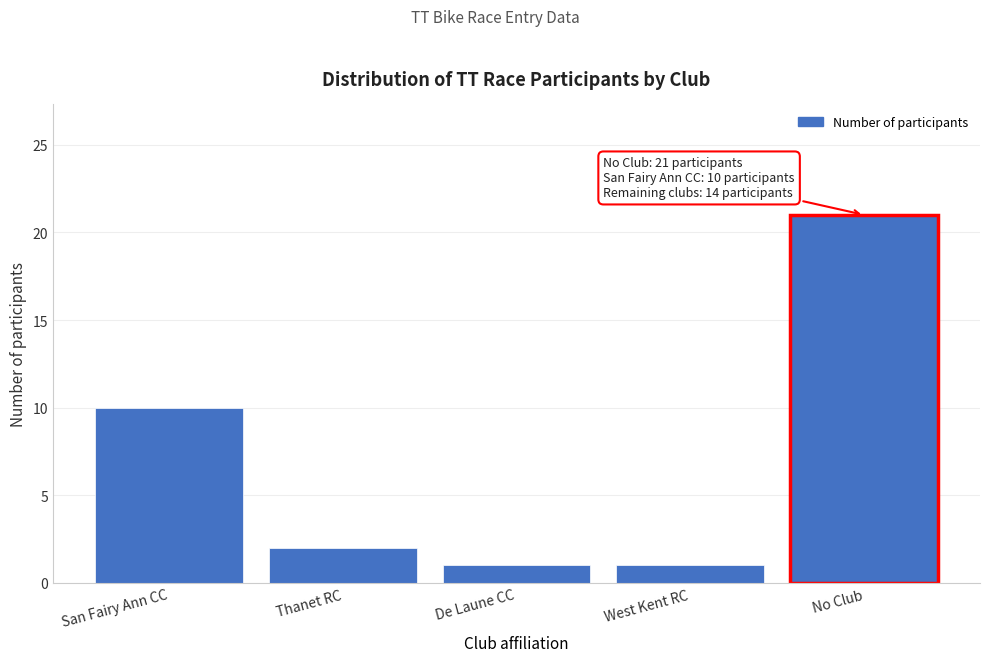

Reading left to right, what are all the values shown in this chart?

10	2	1	1	21